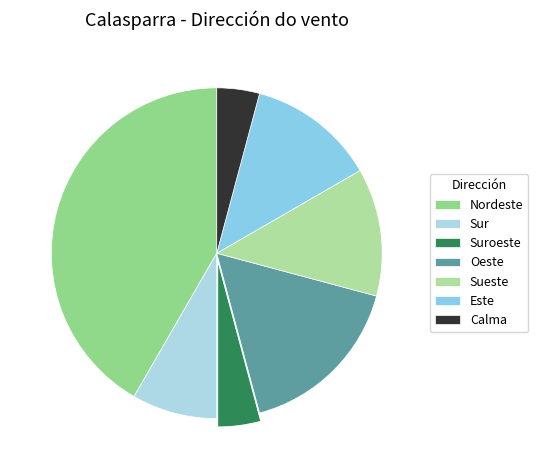

Does any single category account for the majority?

No